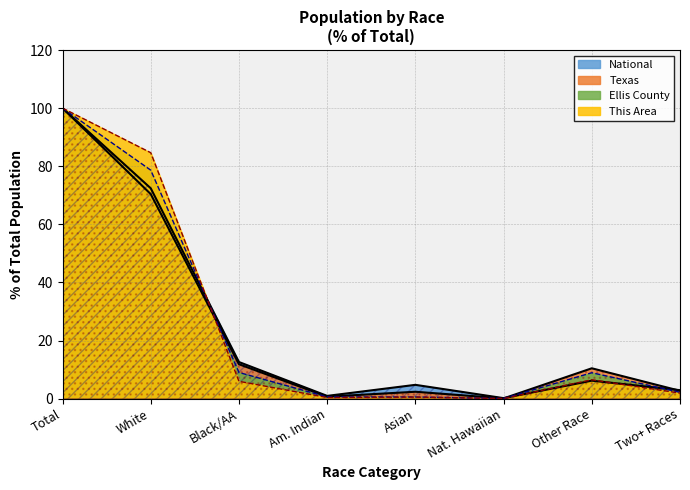

What is the maximum value shown in the chart?

100.0